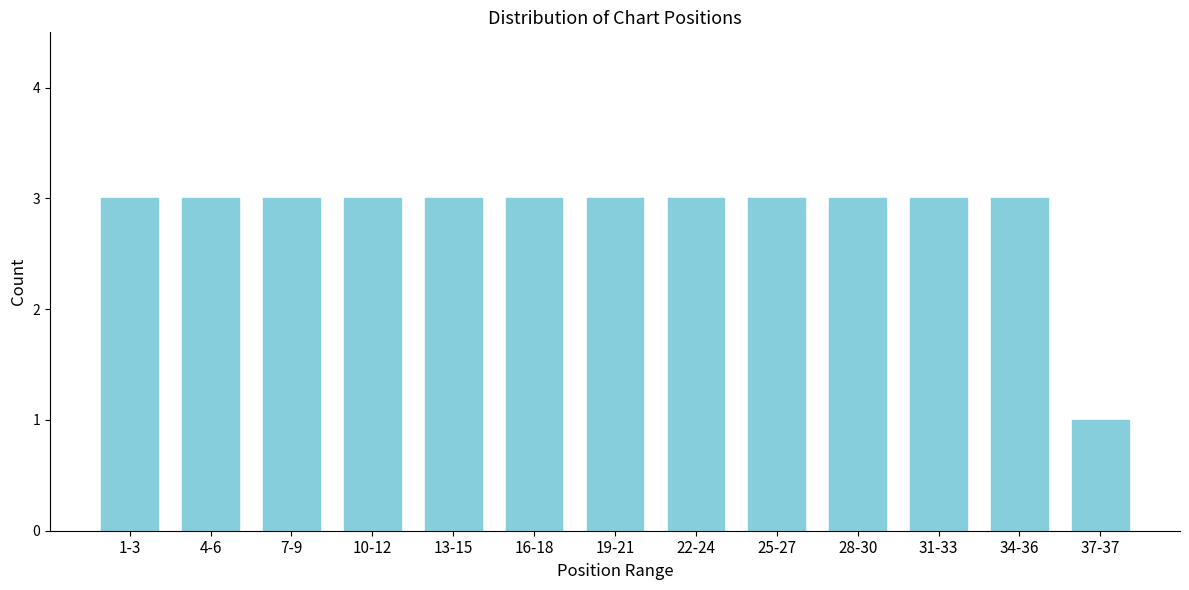

Reading left to right, what are all the values shown in this chart?

1-3=3	4-6=3	7-9=3	10-12=3	13-15=3	16-18=3	19-21=3	22-24=3	25-27=3	28-30=3	31-33=3	34-36=3	37-37=1